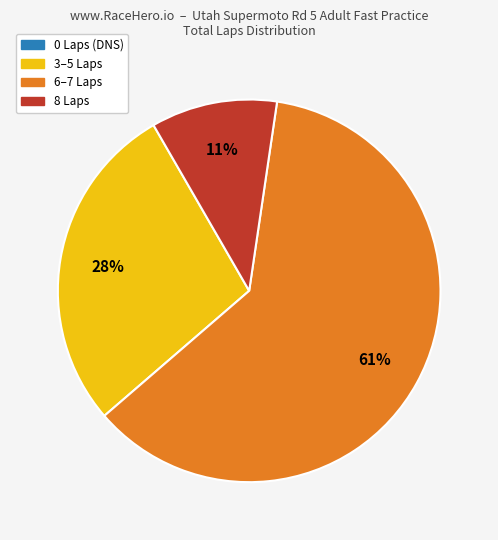

Is there any slice that represents more than half of the pie?

Yes